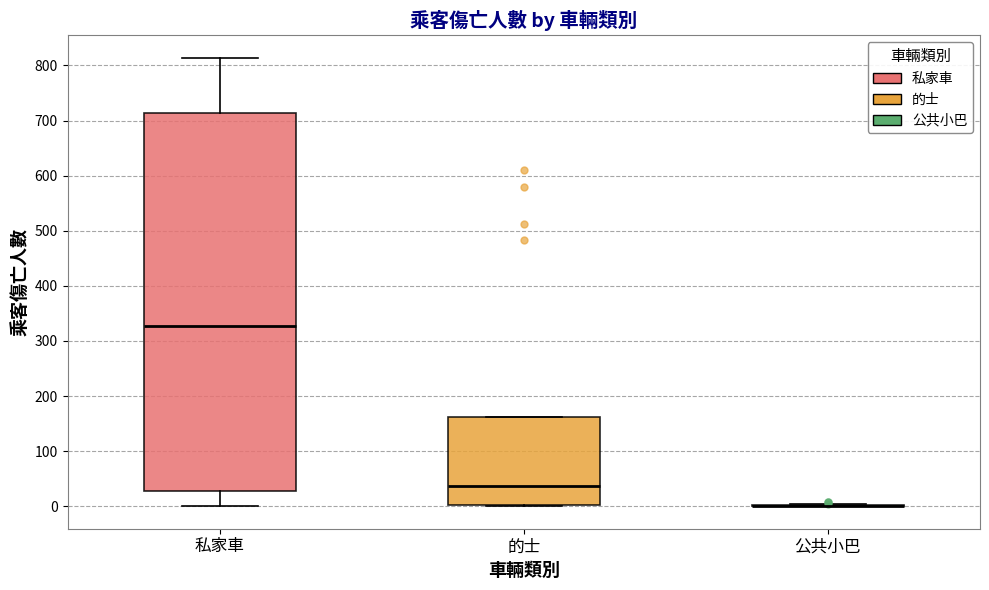

Where does the median line of the box for 私家車 sit on the y-axis? The values are not printed on the chart, so give them approximately, as read against the axis.

330